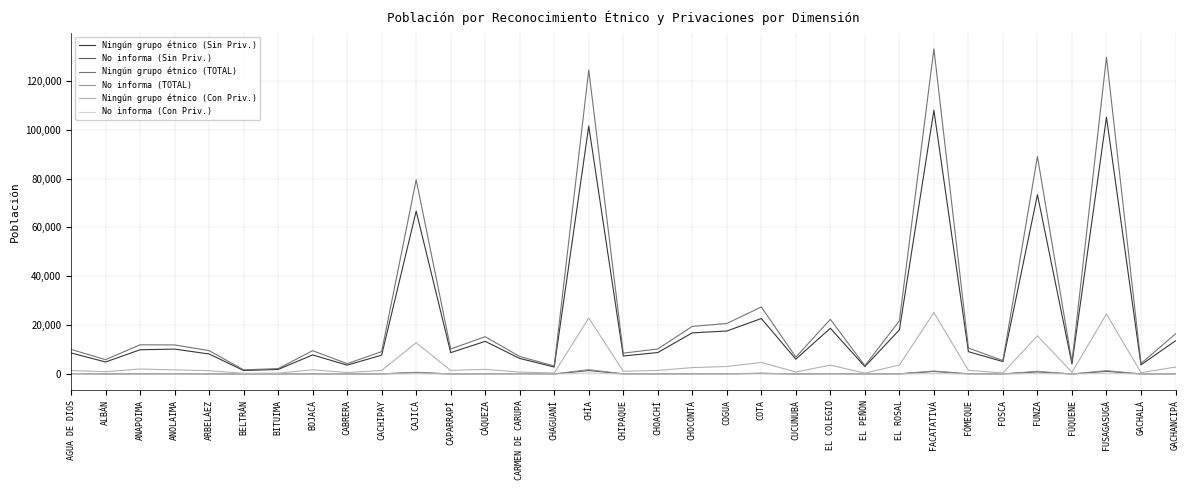

Which series has the widest spread of values?

Ningún grupo étnico (TOTAL)